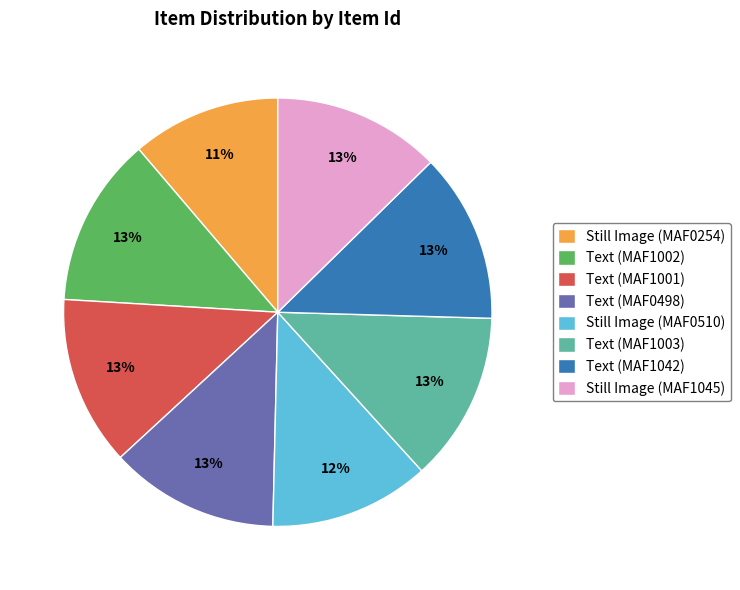

To the nearest percent, what percentage of the pie is Text (MAF1001)?

13%